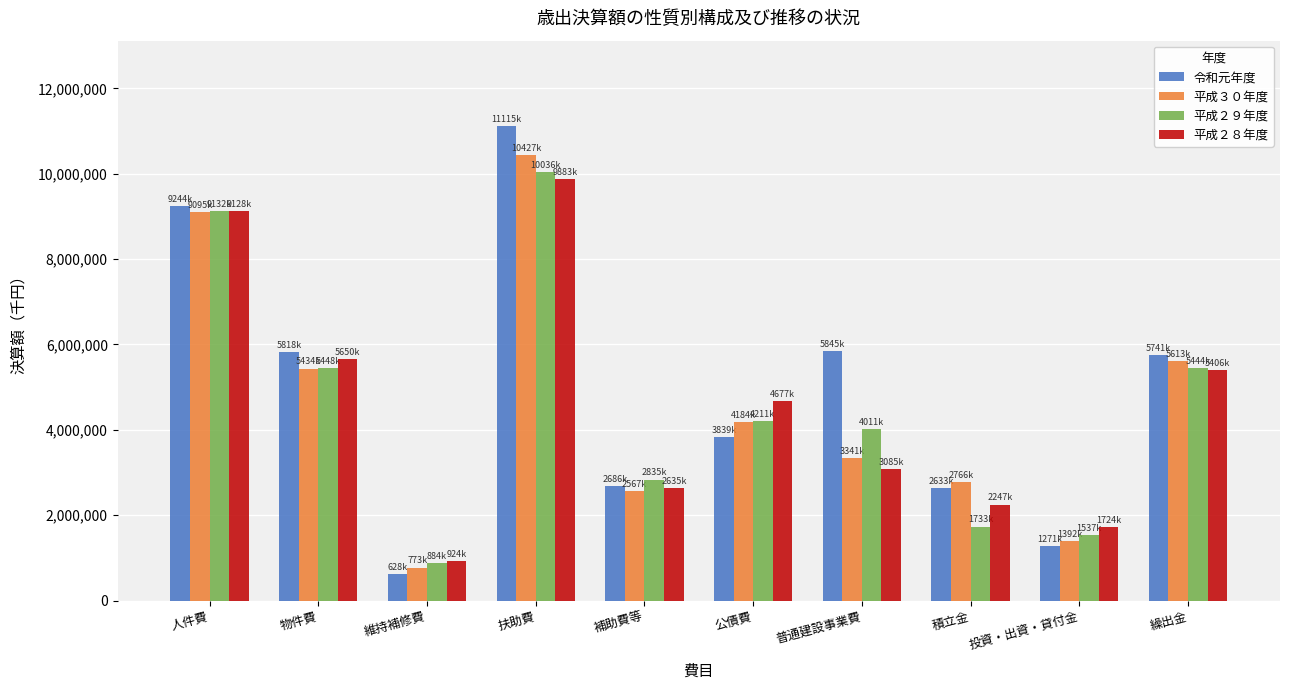

What position from the right is 公債費?

5